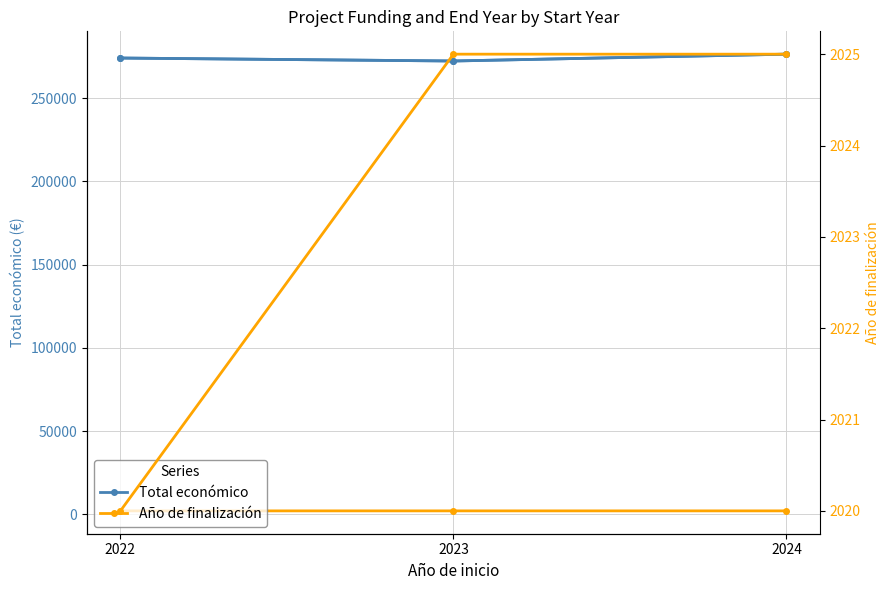

The Año de finalización series shows 560.6 at 2022. True or false?

False